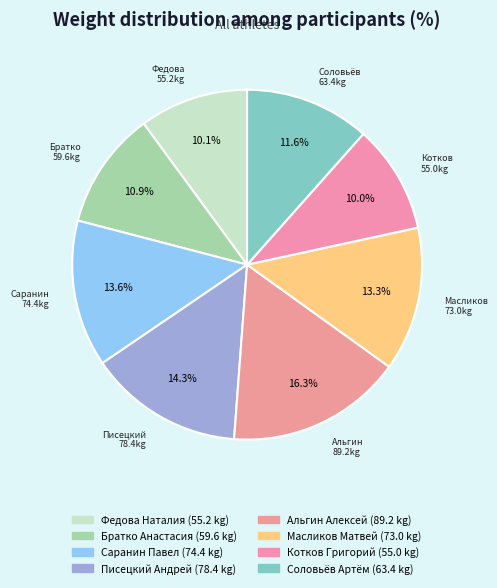

Count the number of slices in the pie.

8